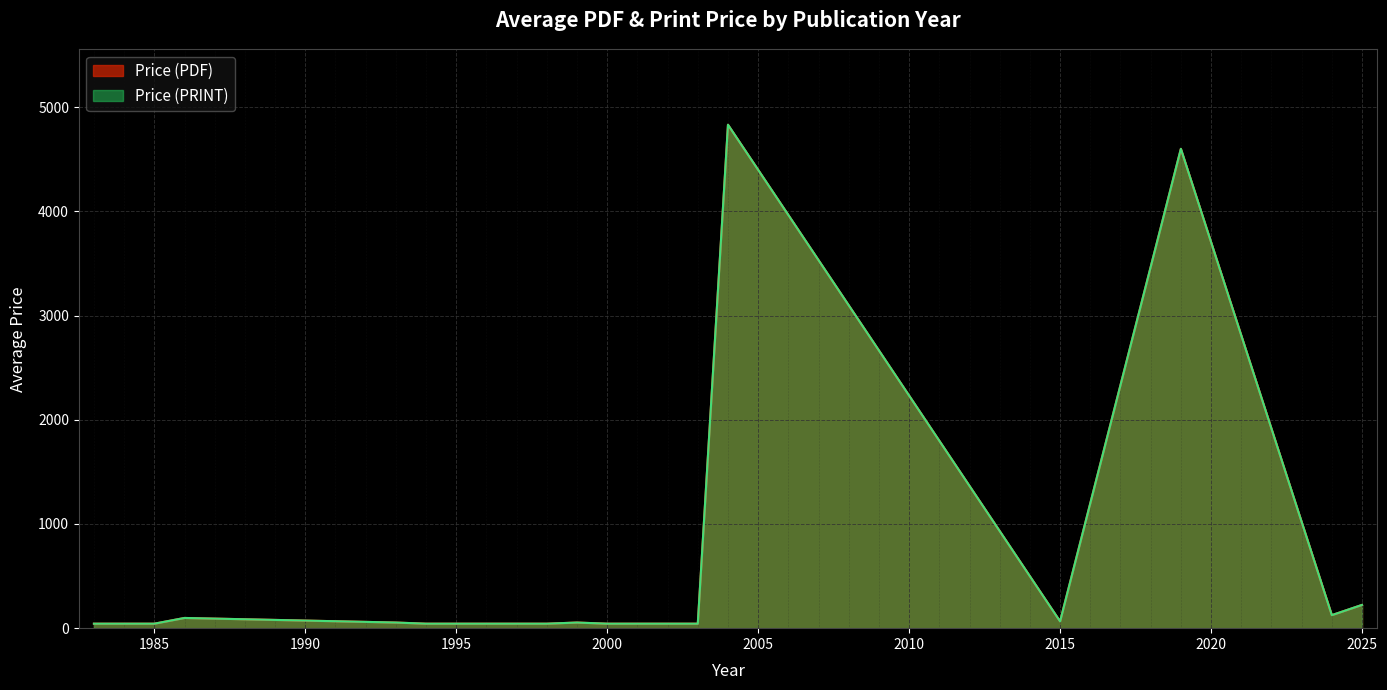

Which category has the lowest value in the Price (PDF) series?

1983